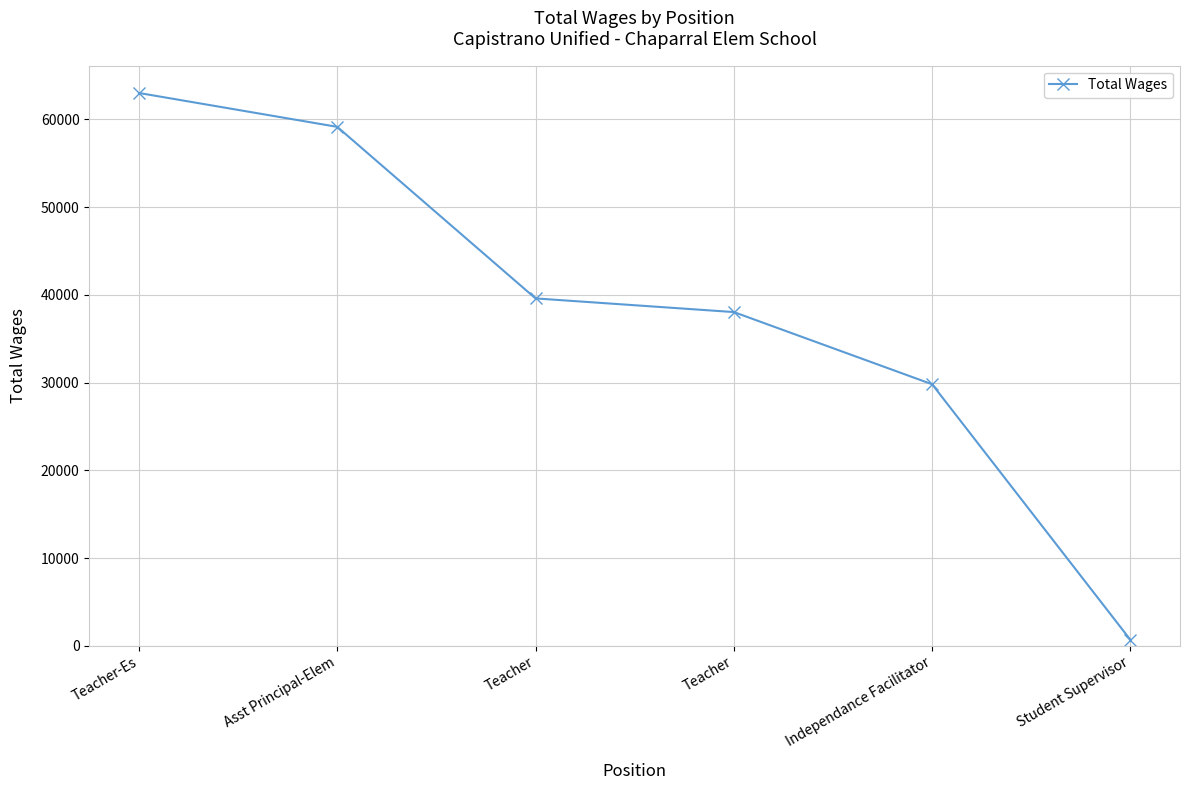

How many data points does each series have?

6